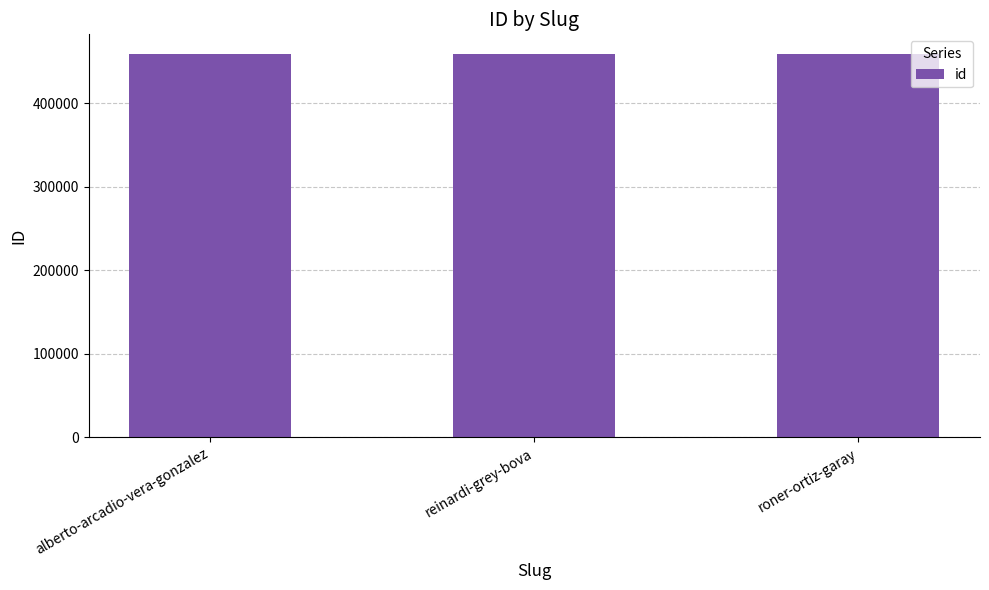

True or false: the data shows 459347 at reinardi-grey-bova.

True